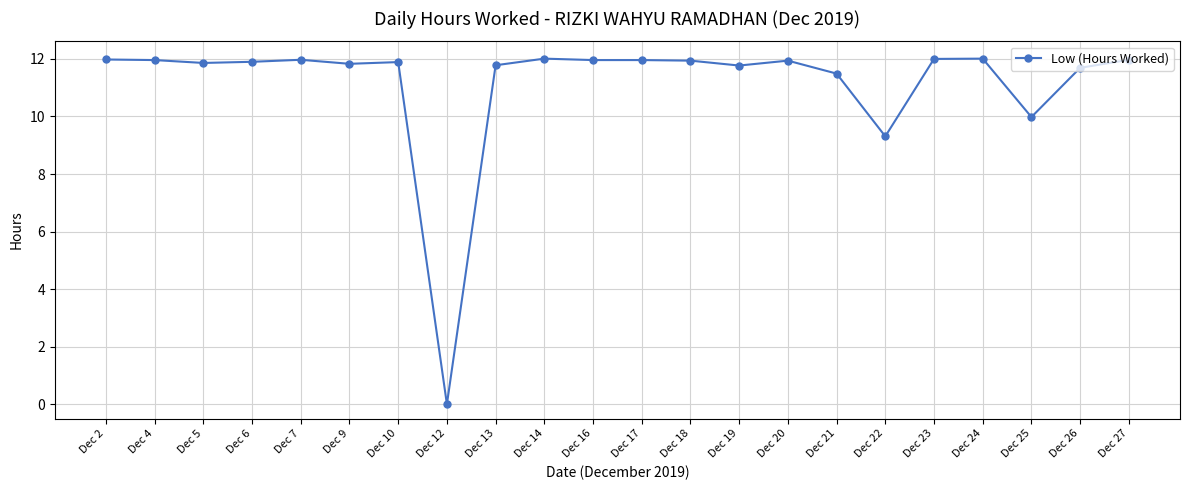

Approximately how many times larger is the value at Dec 27 compared to Dec 21?

1.0